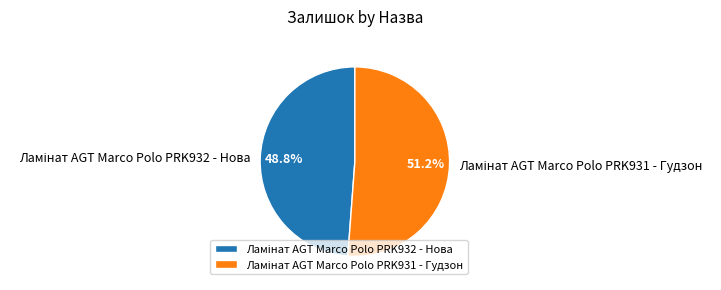

Count the number of slices in the pie.

2